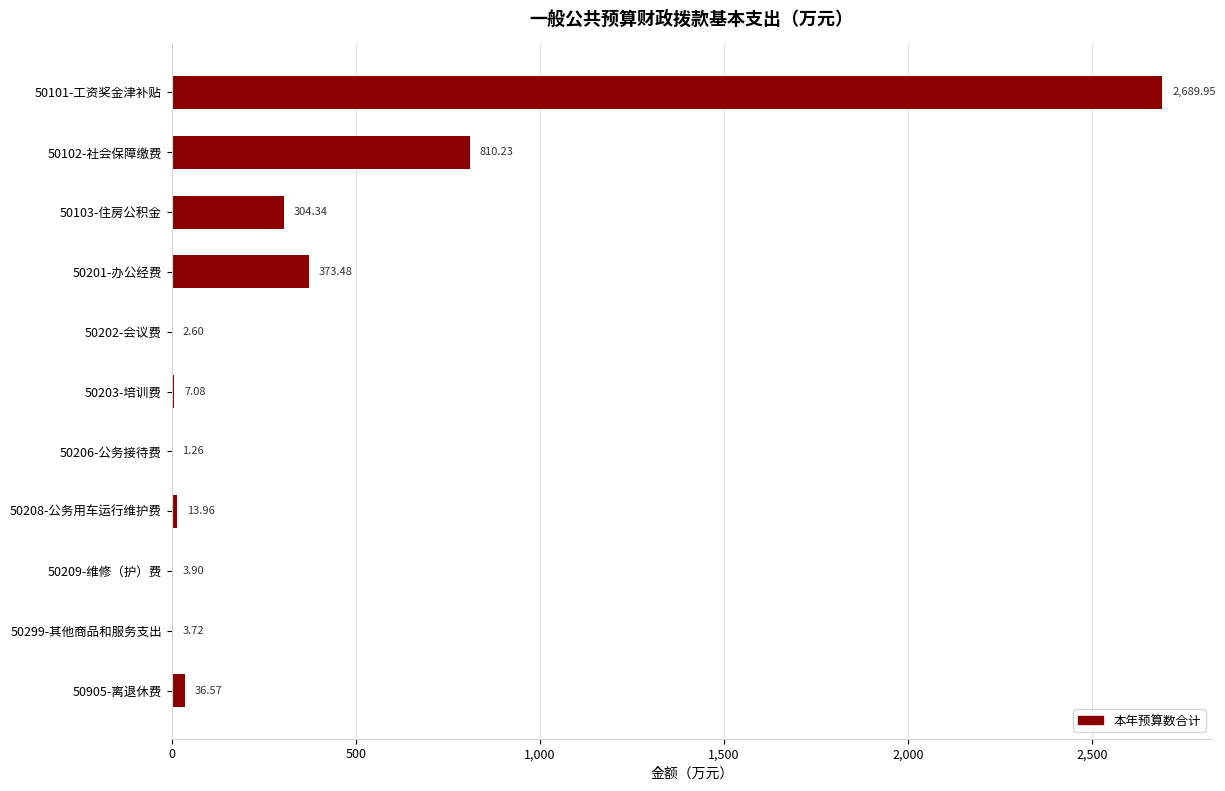

How many data points are above 13?

6